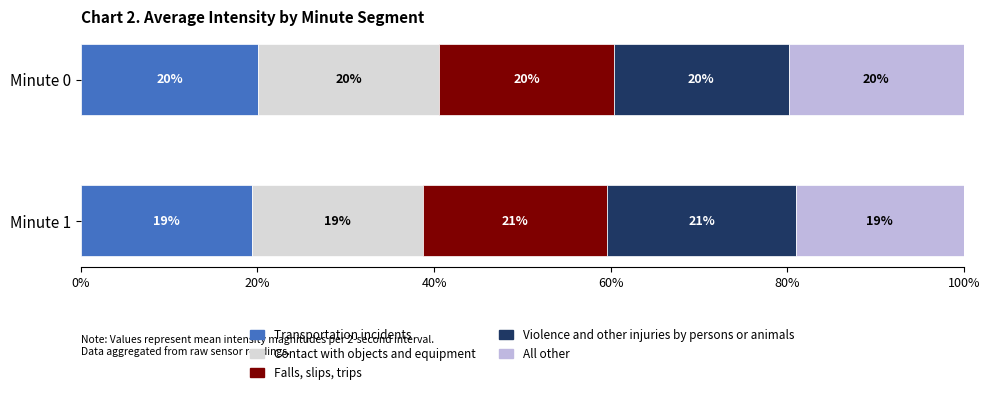

What is the total value across all series at Minute 0?

100.0